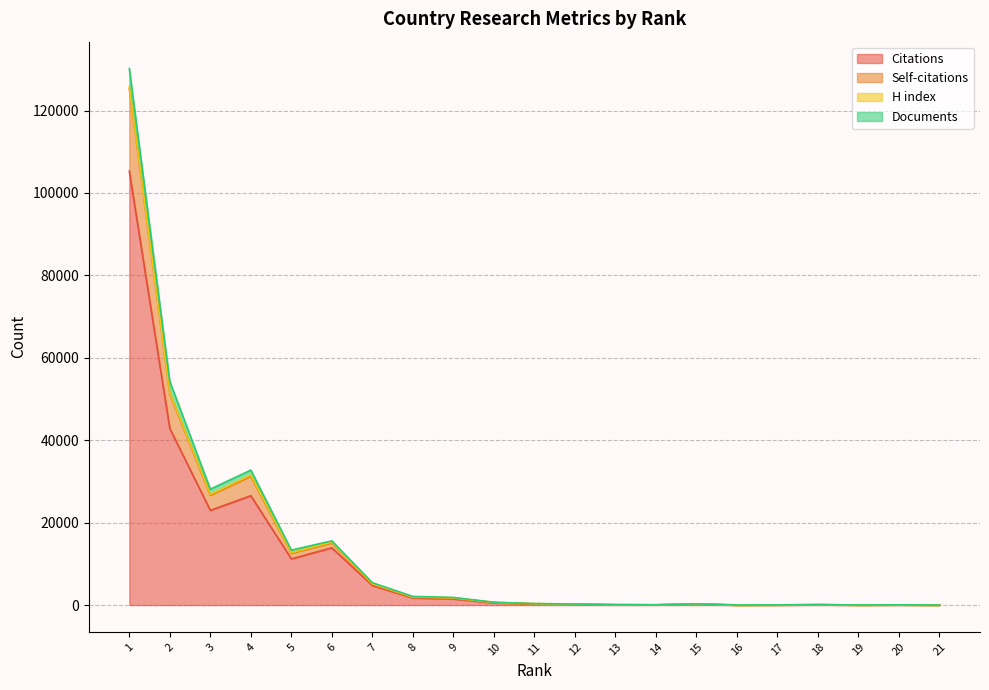

At which label is Citations closest to 52639?

2